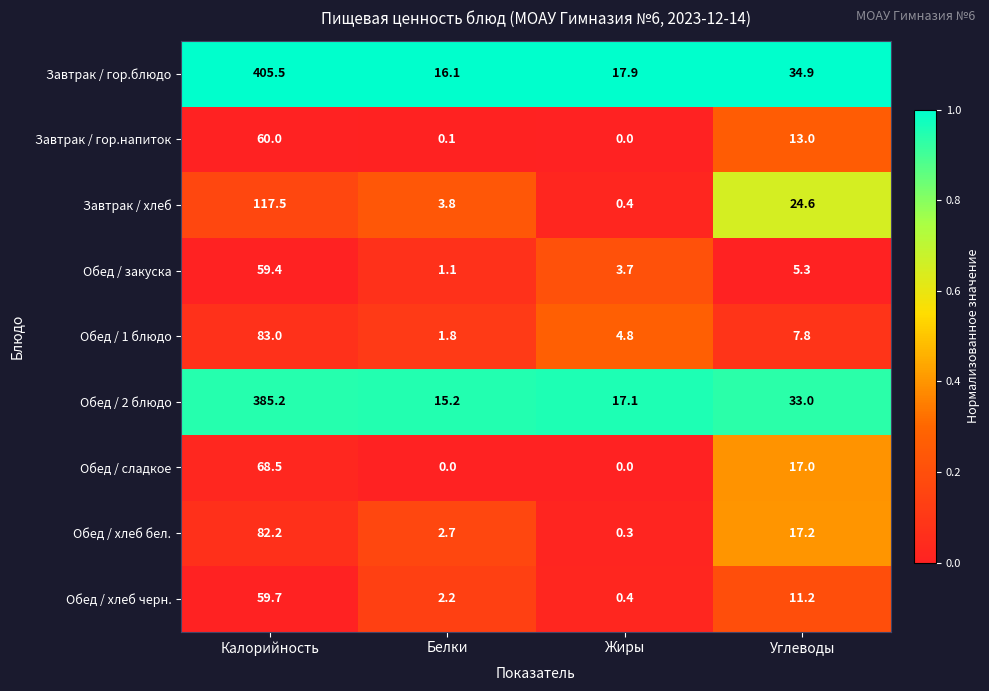

Between Калорийность and Белки, which series saw the biggest shift?

Завтрак / гор.блюдо